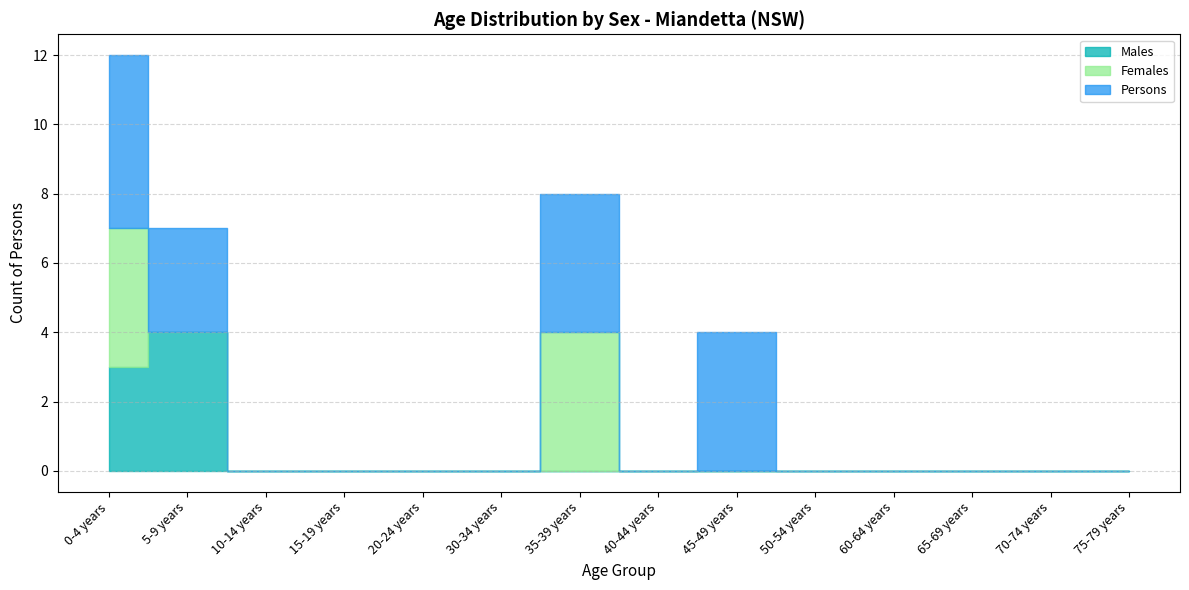

Does the chart have visible grid lines?

Yes